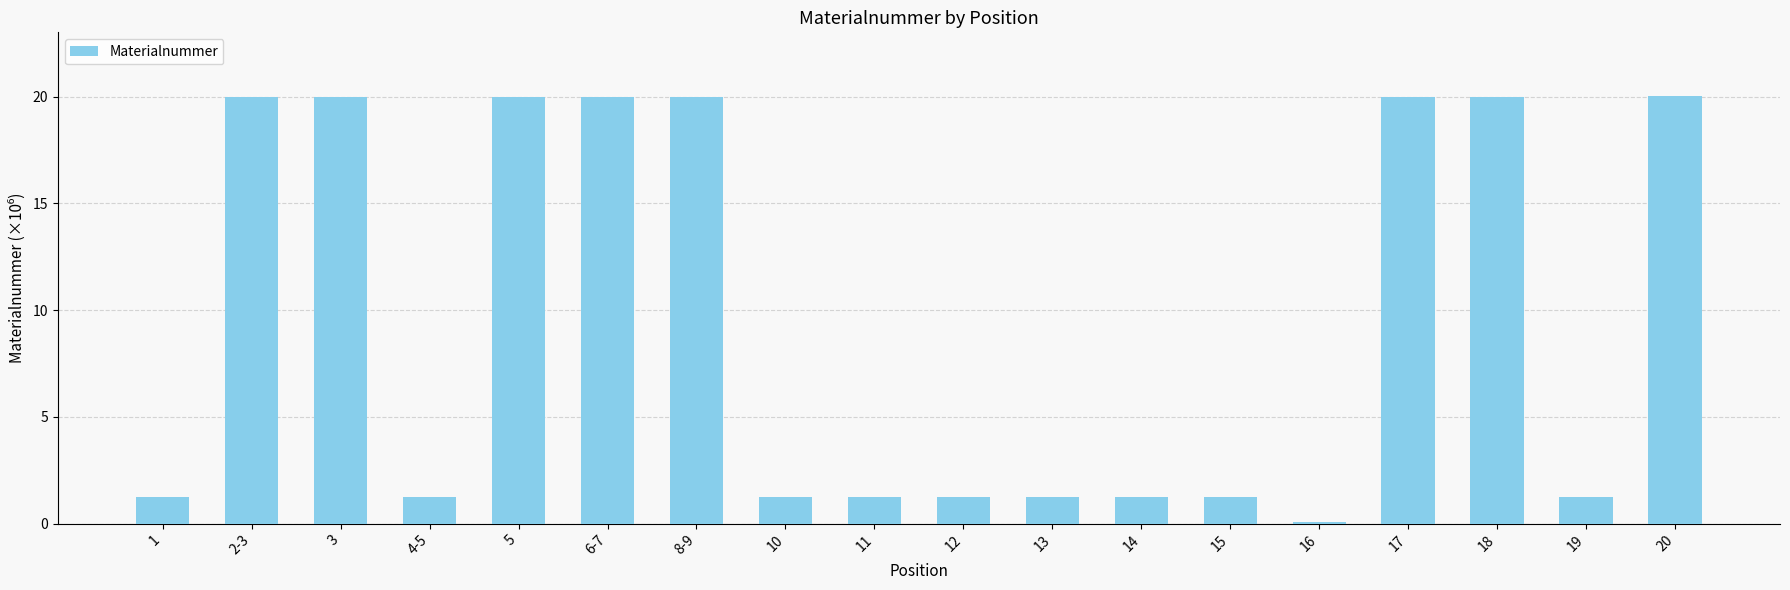

The chart shows a value of 29.8 at 6-7. True or false?

False